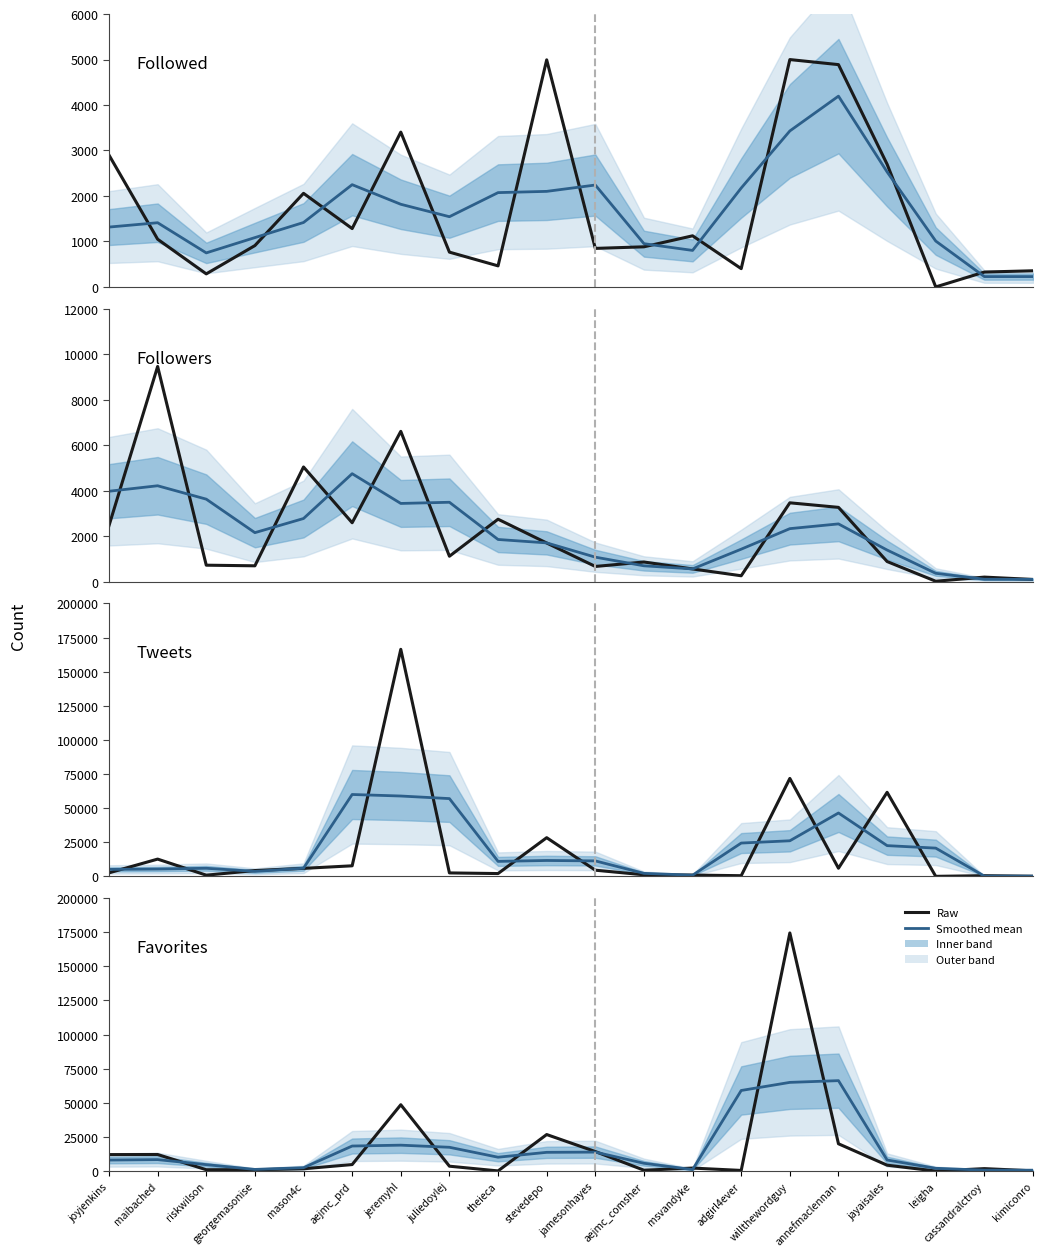

Is this an area chart (filled region under the line)?

No